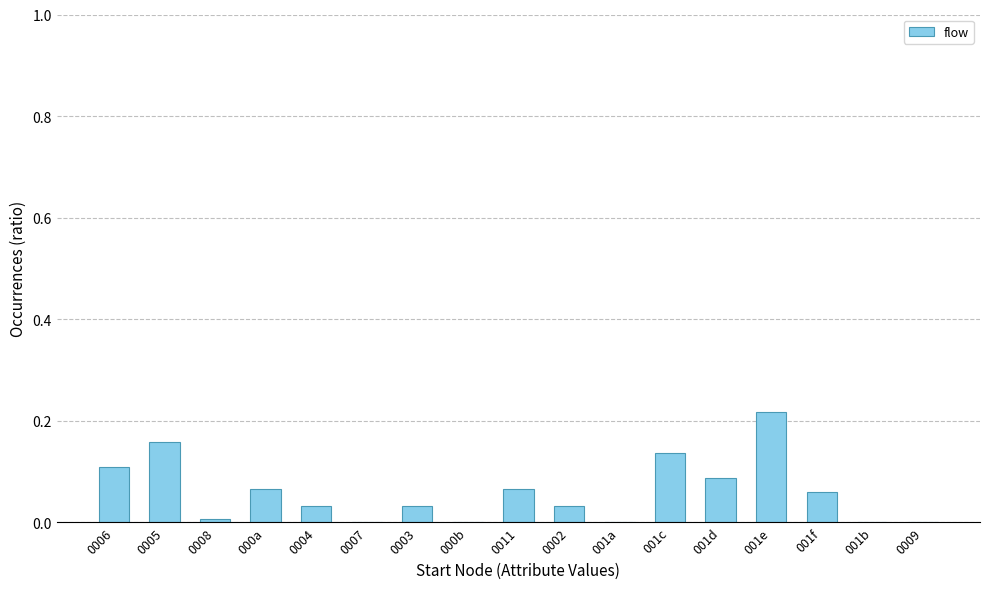

At which category does the chart reach its peak across all series?

001e